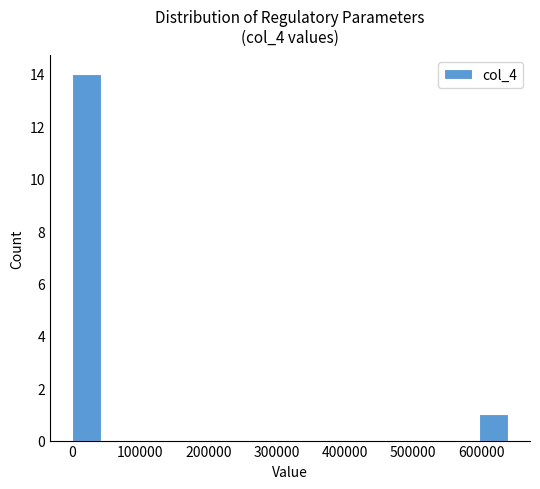

What is the height of the bar covering 600000 to 640000 on the x-axis? Neither the bar edges nor the heights are printed on the chart, so give them approximately, as read against the axes.

1